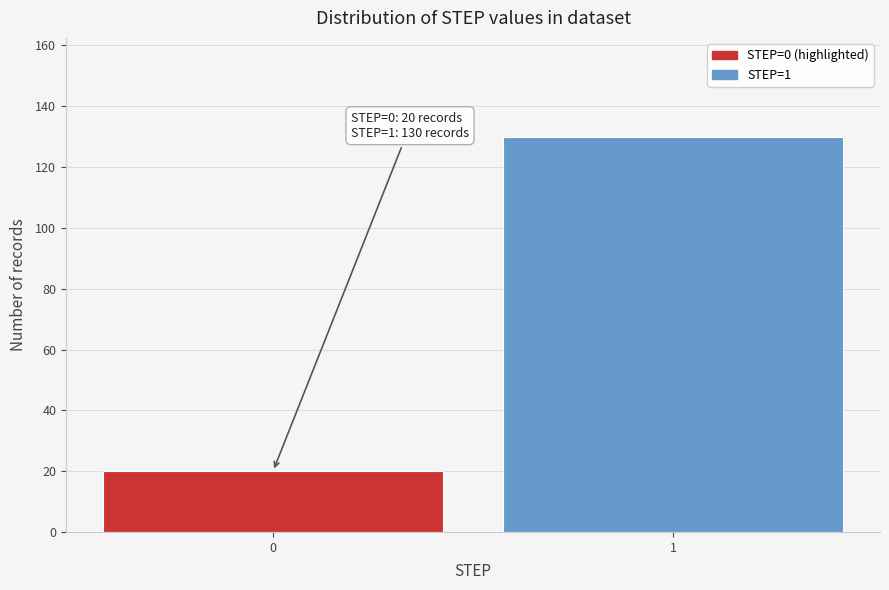

Reading left to right, list all the values displayed in this chart.

20	130